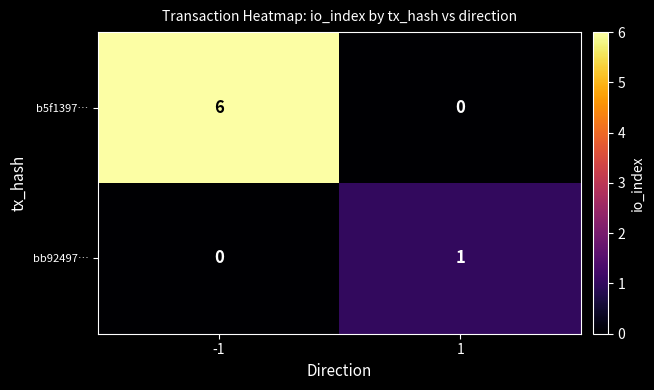

How many series are shown in this chart?

2